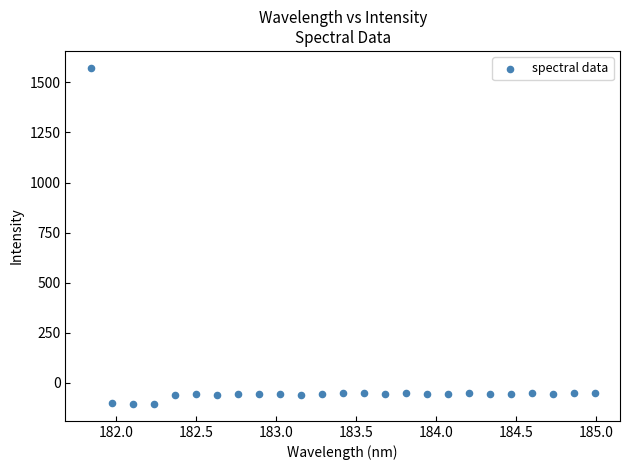

What is the range of X values (max minus min)?

3.1